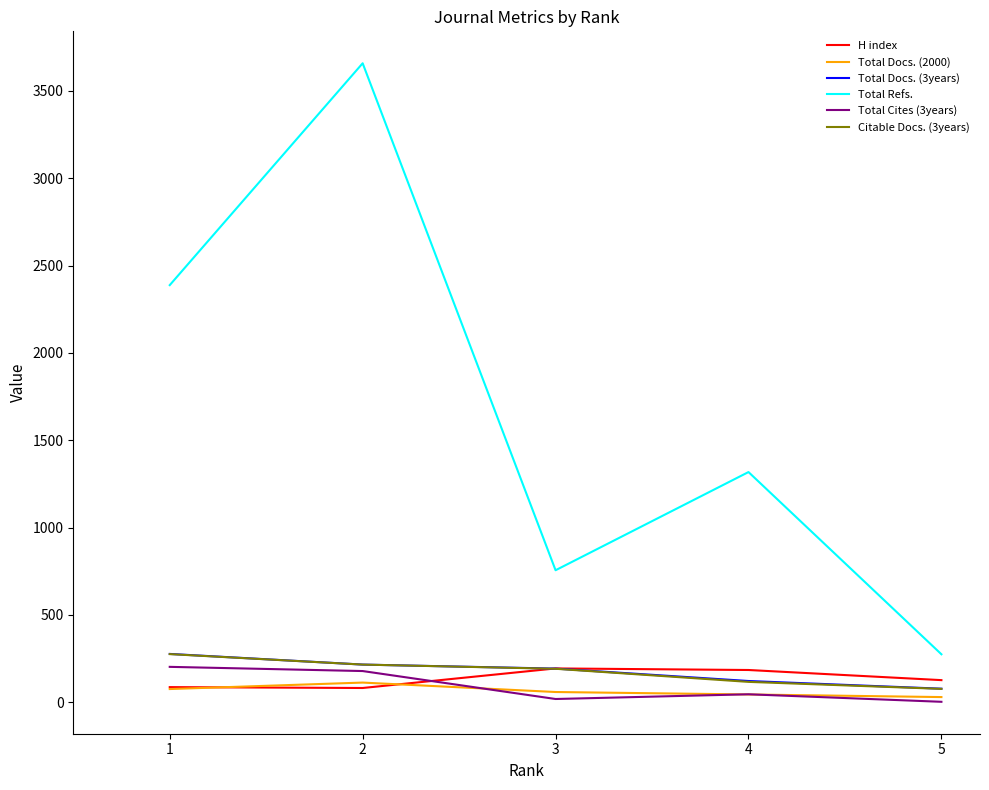

What are all the series names shown in the legend?

H index, Total Docs. (2000), Total Docs. (3years), Total Refs., Total Cites (3years), Citable Docs. (3years)